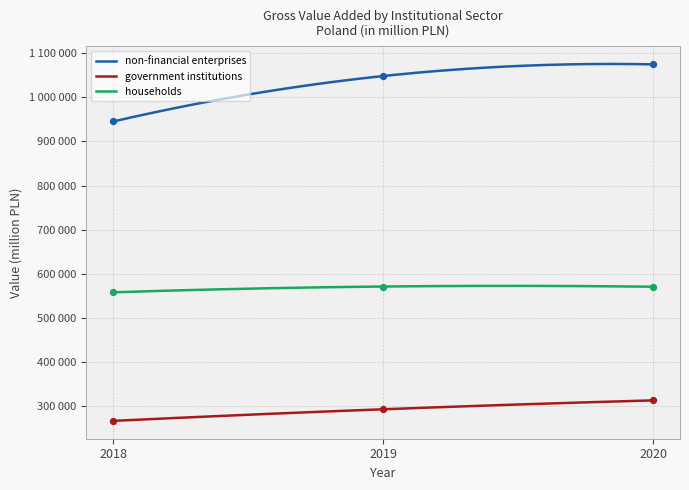

Which series has the widest spread of Y values?

non-financial enterprises